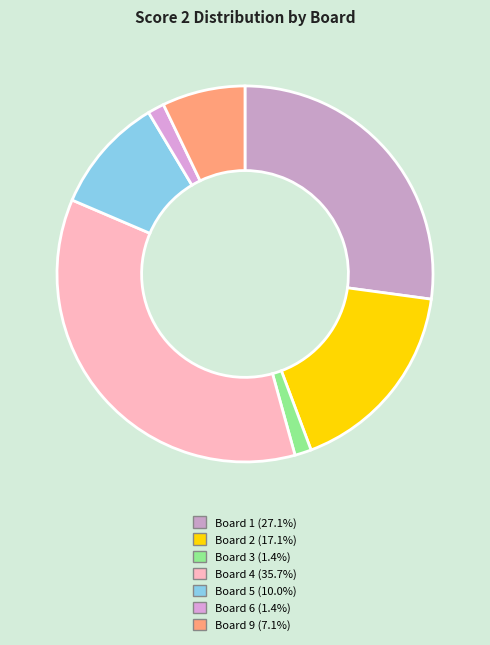

Which category has the biggest portion of the pie?

Board 4